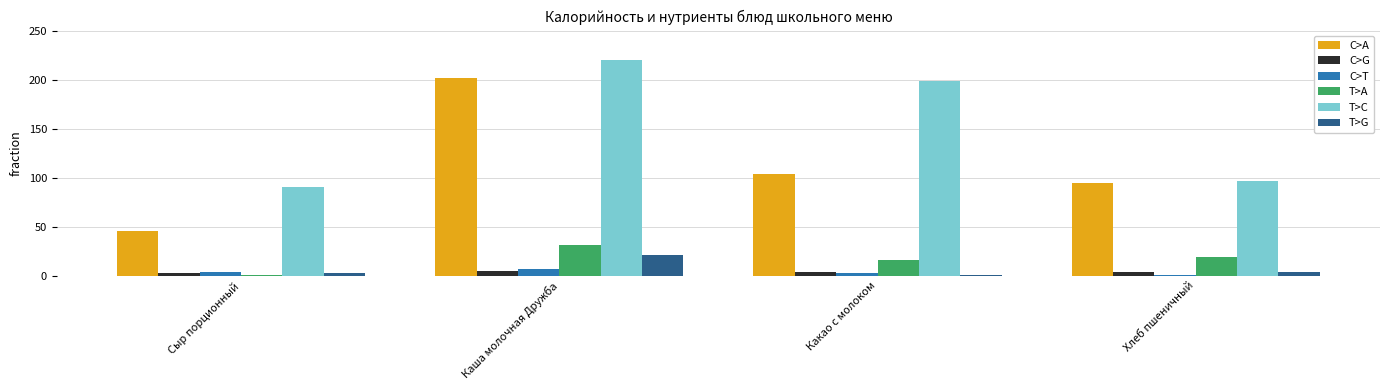

What is the difference between the T>G values at Сыр порционный and Каша молочная Дружба?

18.5